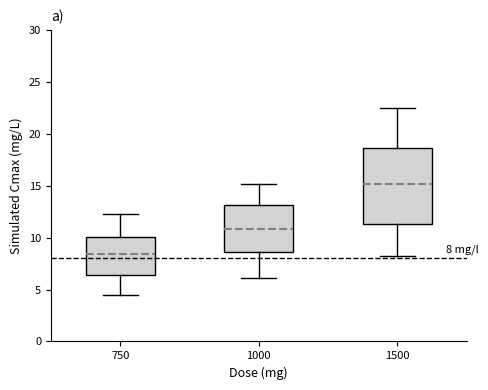

Which box is the tallest, from its lower edge to its upper edge?

1500